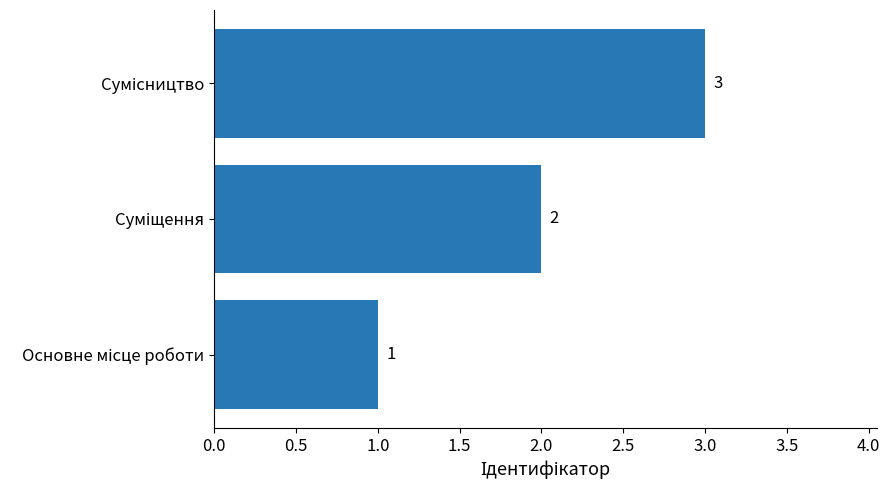

Count the values in the range 1 to 3.

3